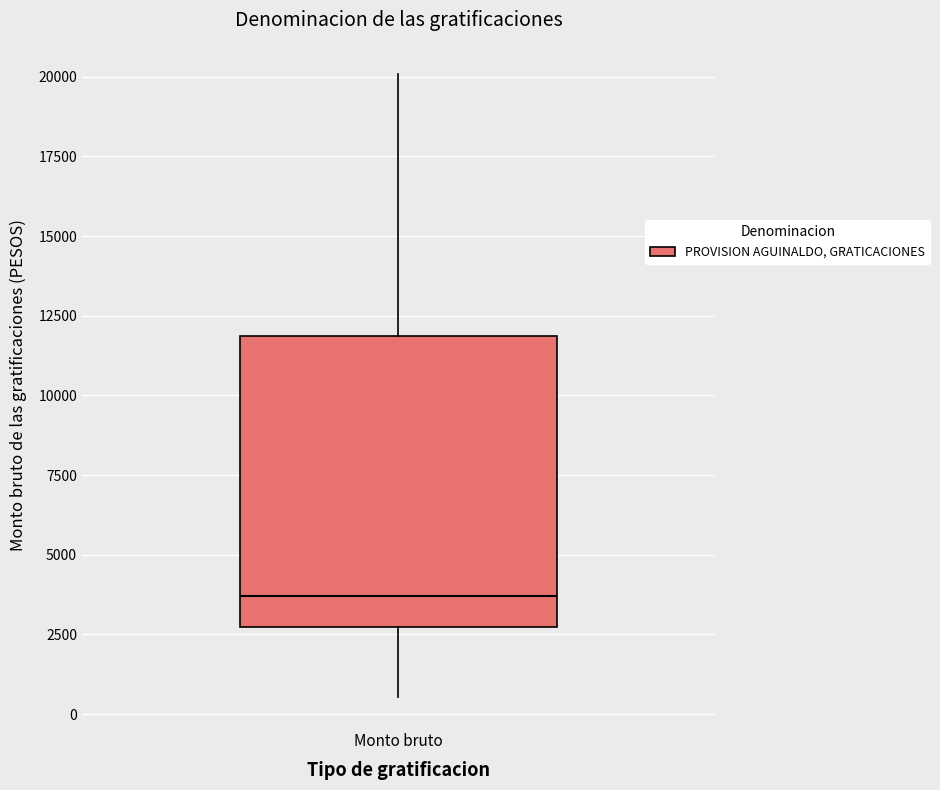

Transcribe this box plot: give where the median line is, the range the box spans, and where the two whiskers end, as read against the y-axis. The values are not printed on the chart, so give them approximately, as read against the axis.

median 3500, box 2500 to 12000, whiskers 500 to 20000